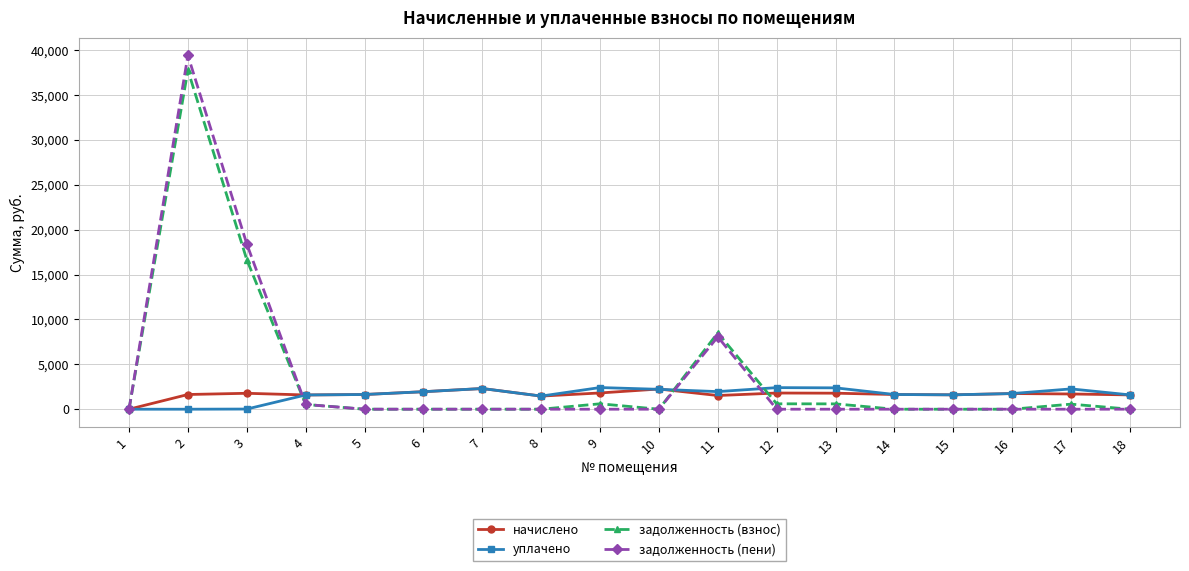

Which series has the widest spread of values?

задолженность (пени)